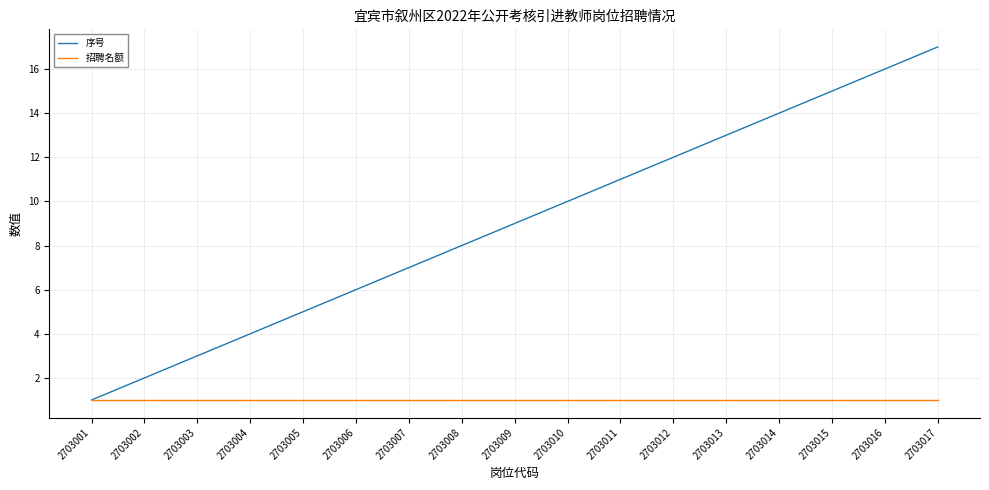

Which series changed the most between 2703005 and 2703008?

序号